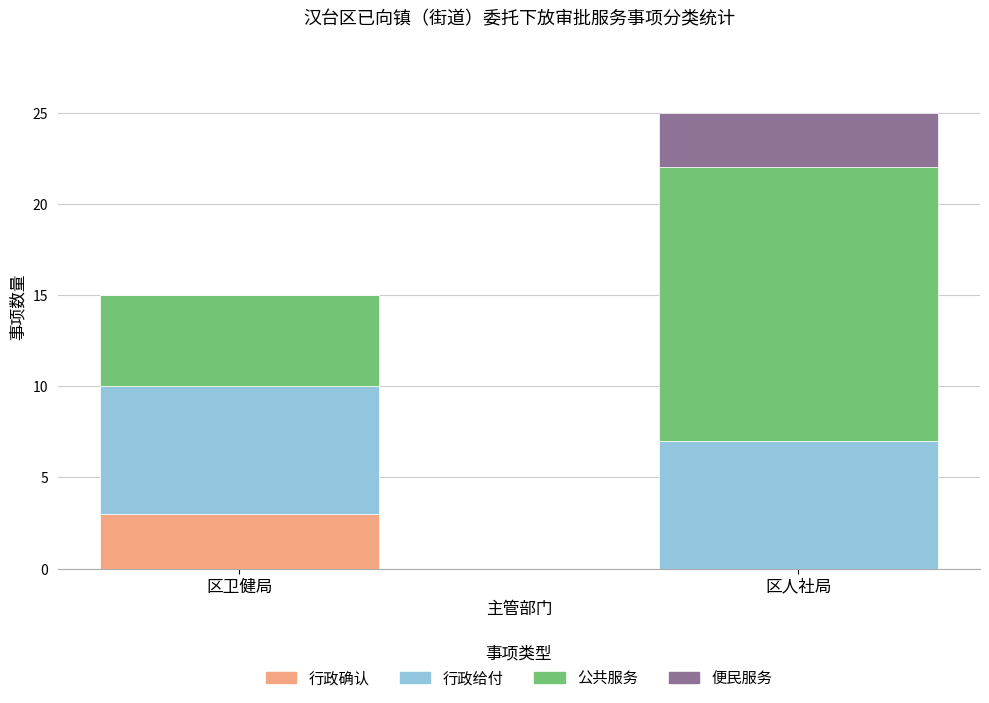

What is the sum of the 行政确认 values at 区卫健局 and 区人社局?

3